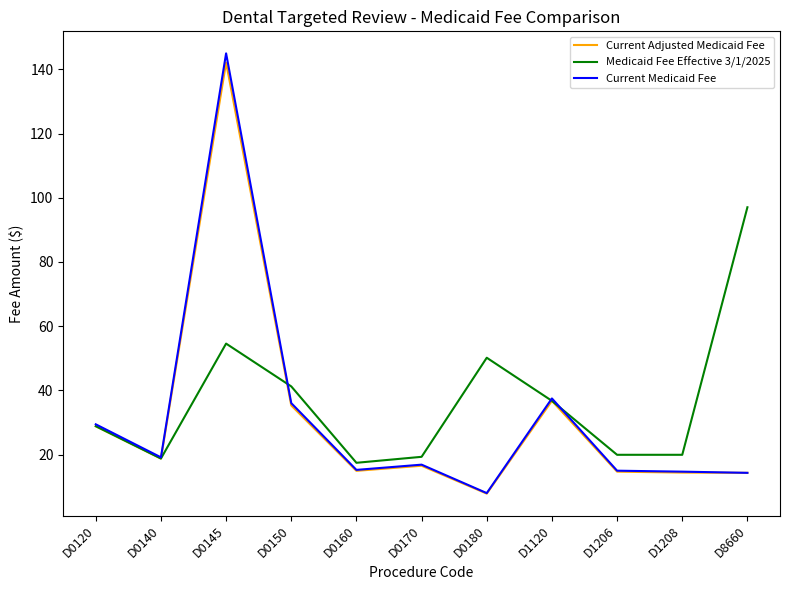

The Medicaid Fee Effective 3/1/2025 series shows 19.9 at D1208. True or false?

True